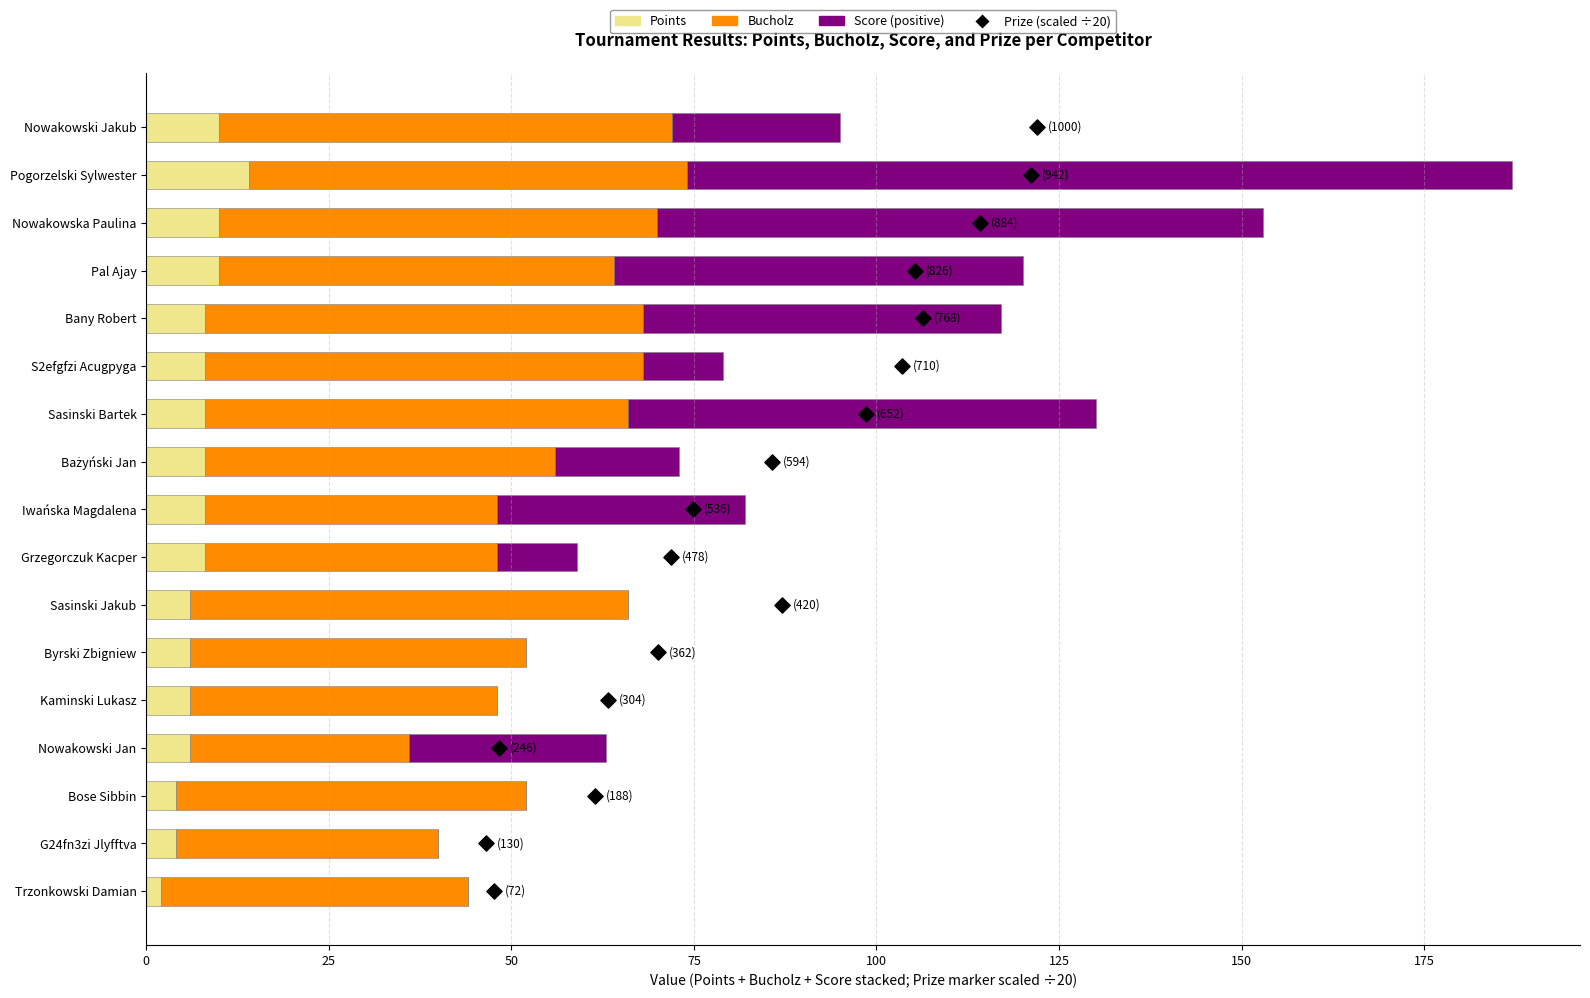

Which series contains the highest Y value?

Score (positive)